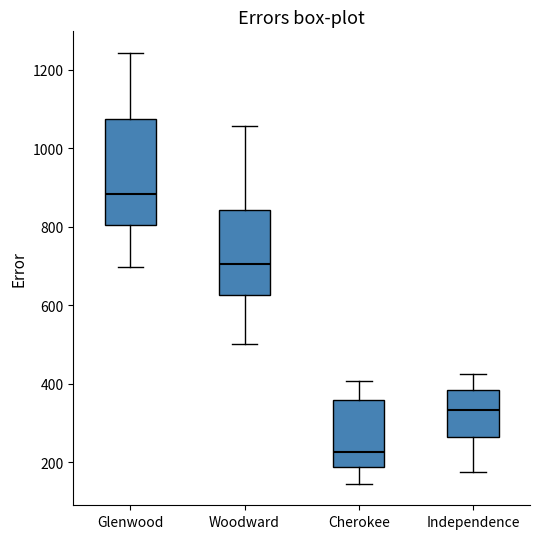

Reading left to right, transcribe this box plot: for each box, give where its median line is, the range the box spans, and where its two whiskers end, as read against the y-axis. The values are not printed on the chart, so give them approximately, as read against the axis.

Glenwood: median 880, box 800 to 1080, whiskers 700 to 1240
Woodward: median 700, box 620 to 840, whiskers 500 to 1060
Cherokee: median 220, box 180 to 360, whiskers 140 to 400
Independence: median 340, box 260 to 380, whiskers 180 to 420